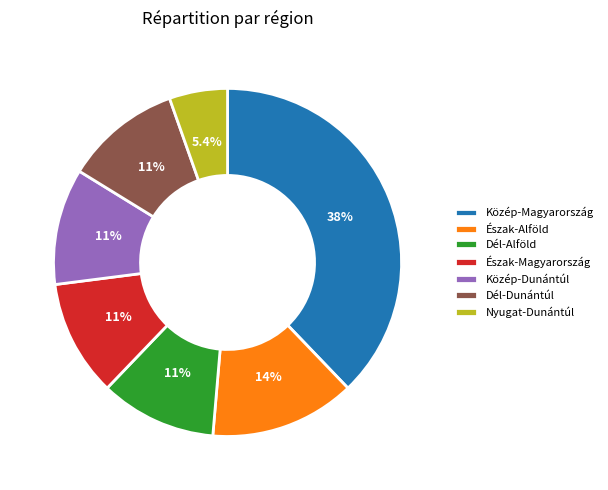

How many slices are in this pie chart?

7